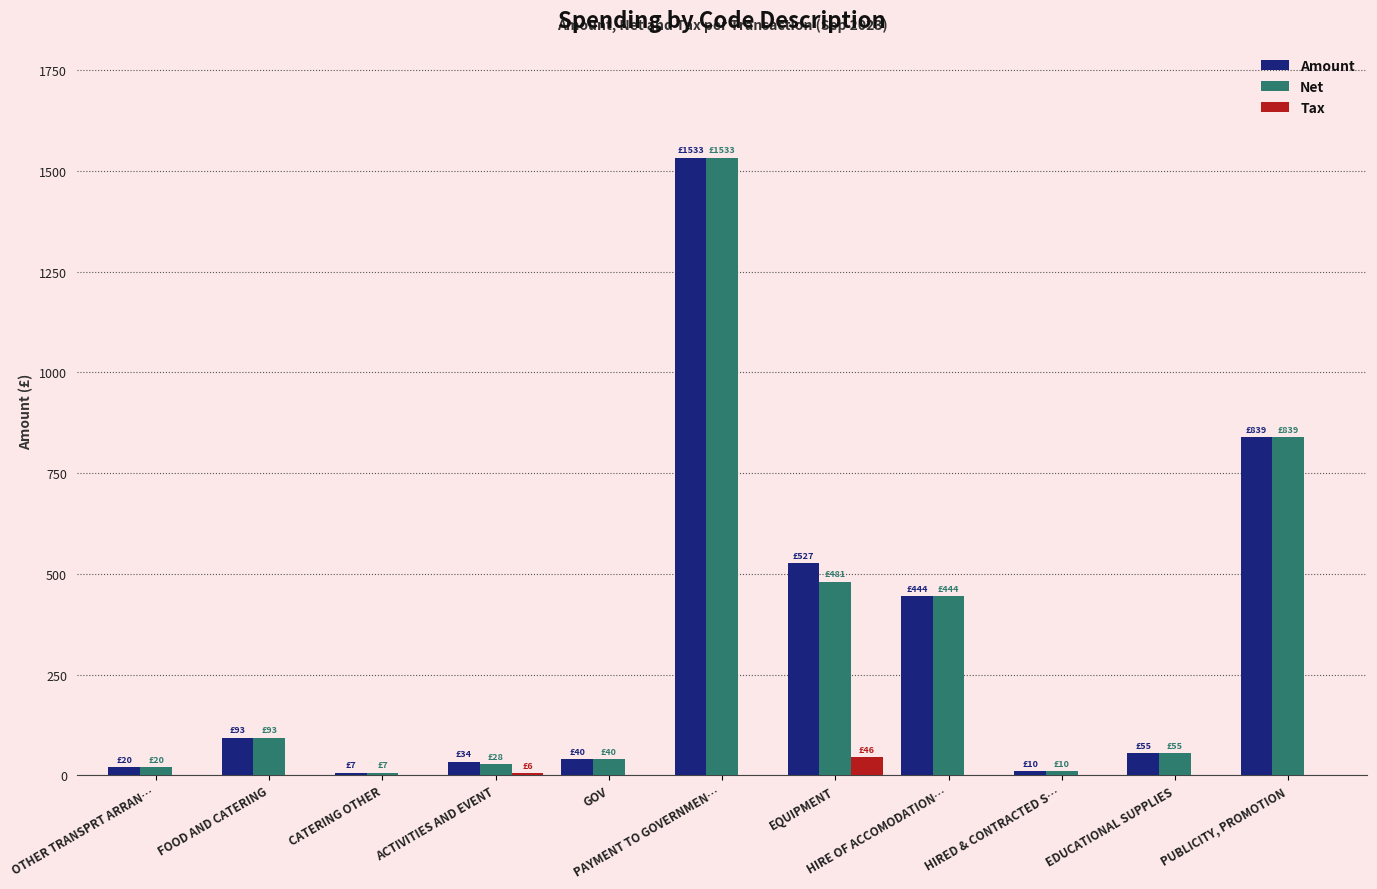

How many distinct data groups are displayed?

3